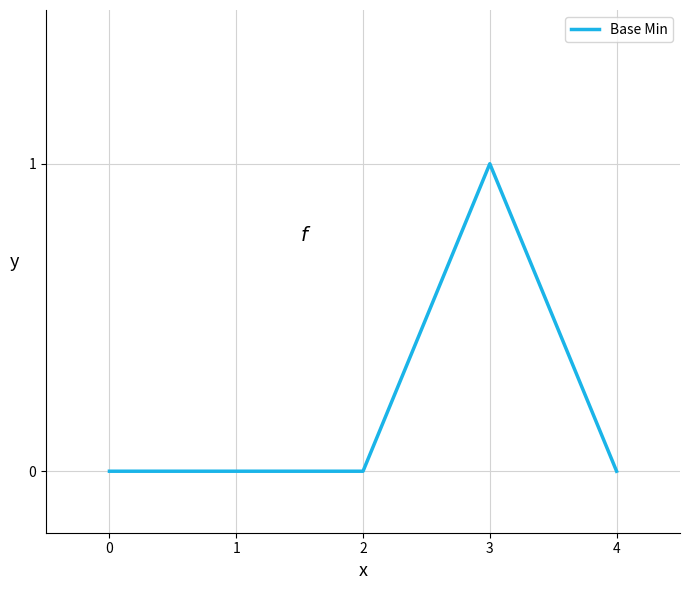

Count the values in the range 0 to 1.

5